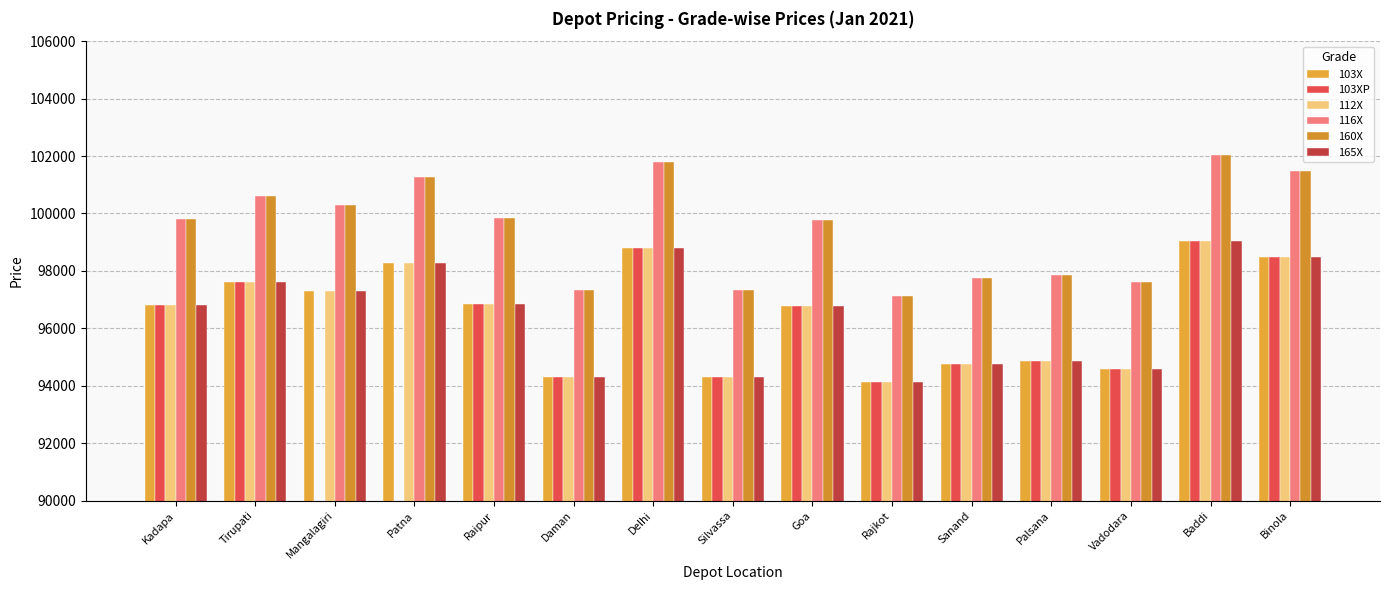

How many bars are there in total?

90